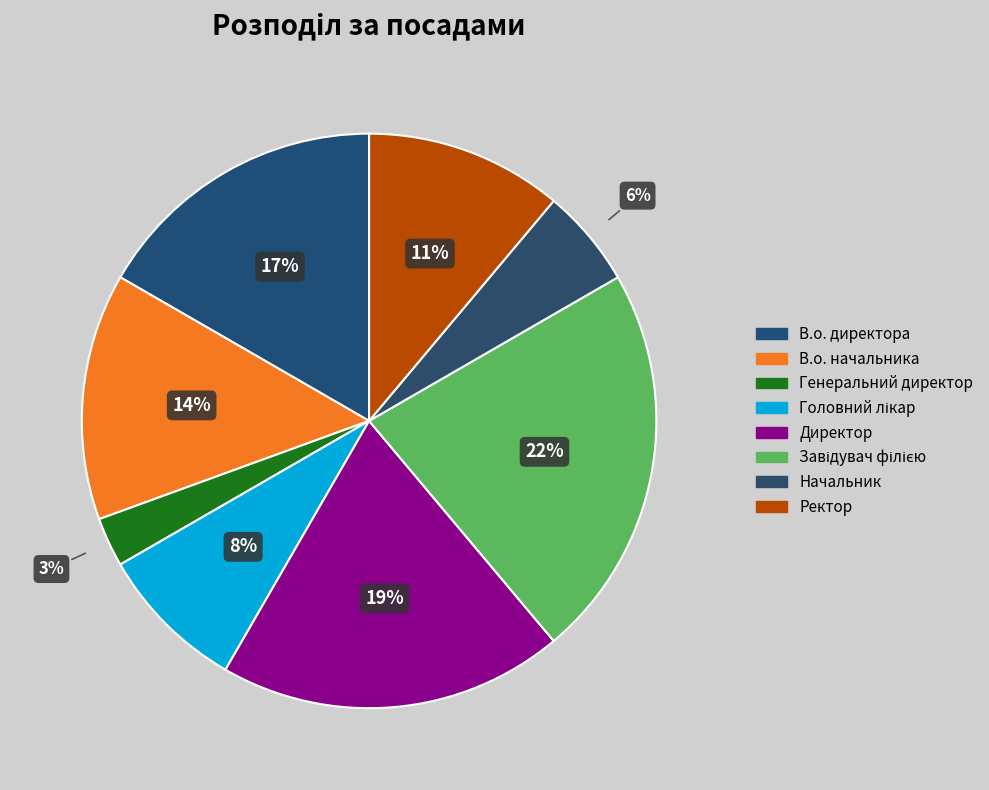

To the nearest percent, what portion does Начальник represent?

6%